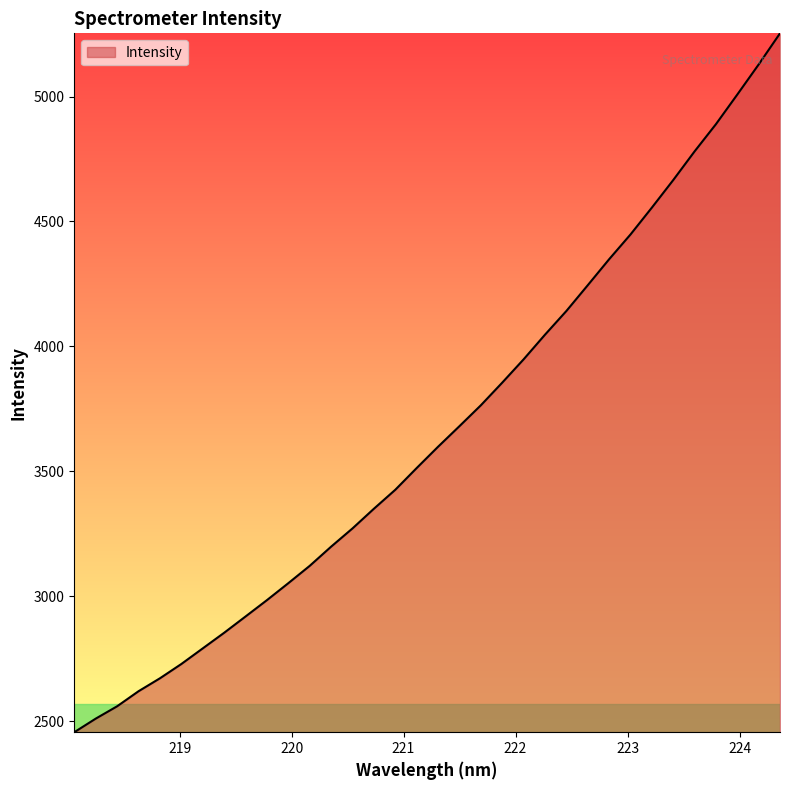

What is the average value?

3658.1